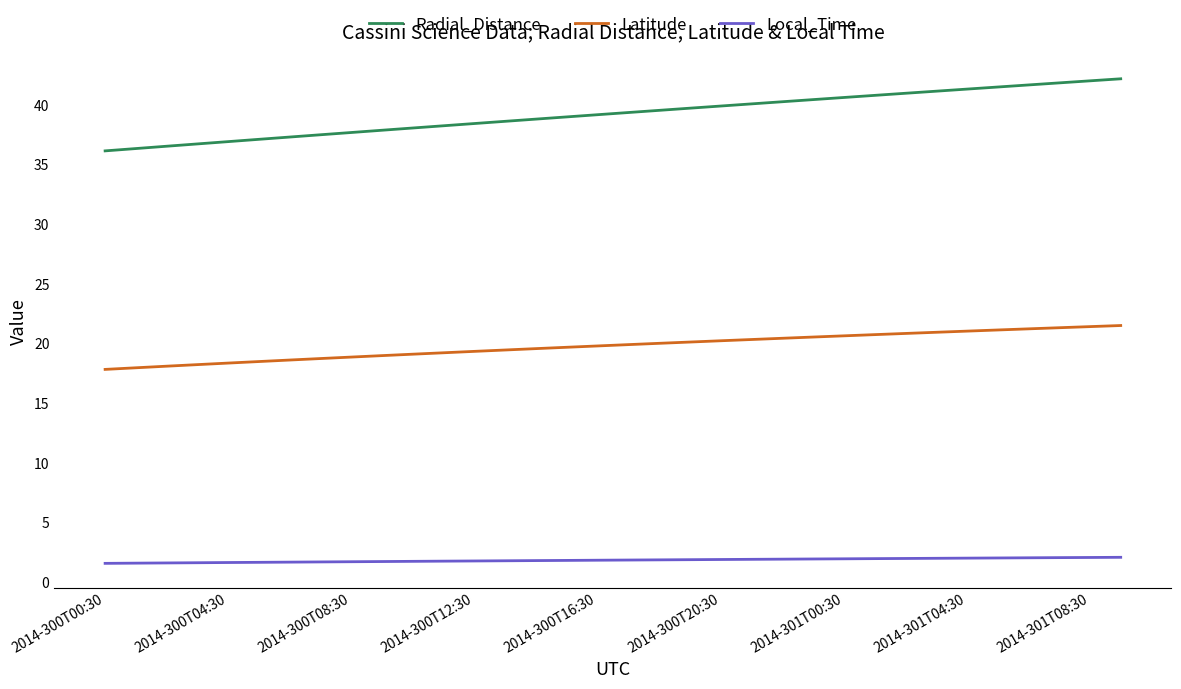

What is the difference between the maximum and minimum values in the Latitude series?

3.7